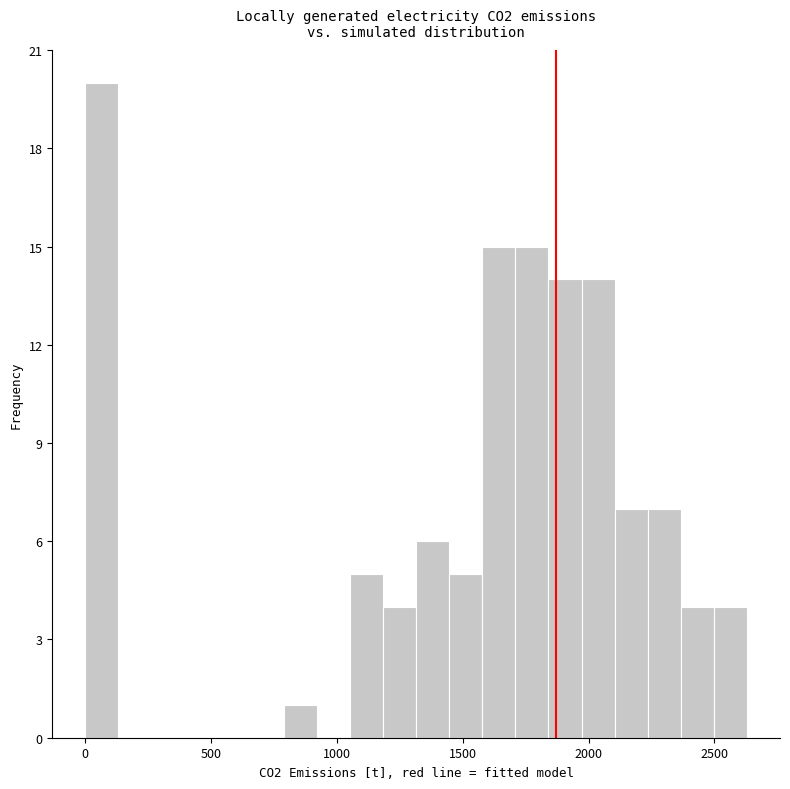

Read against the x-axis, roughly where is the centre of the tallest bar?

50